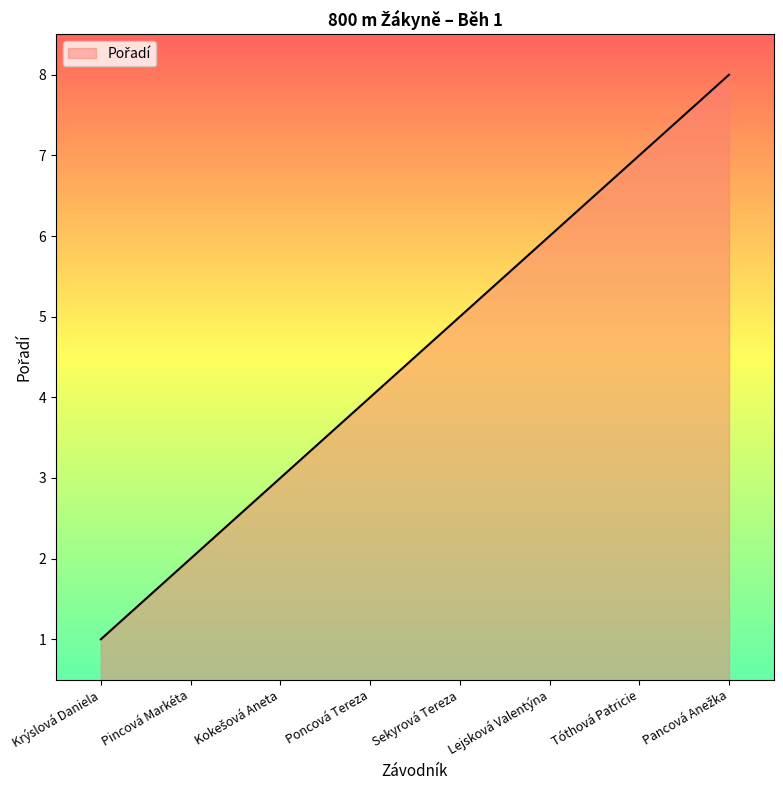

The chart shows a value of 3 at Lejsková Valentýna. True or false?

False